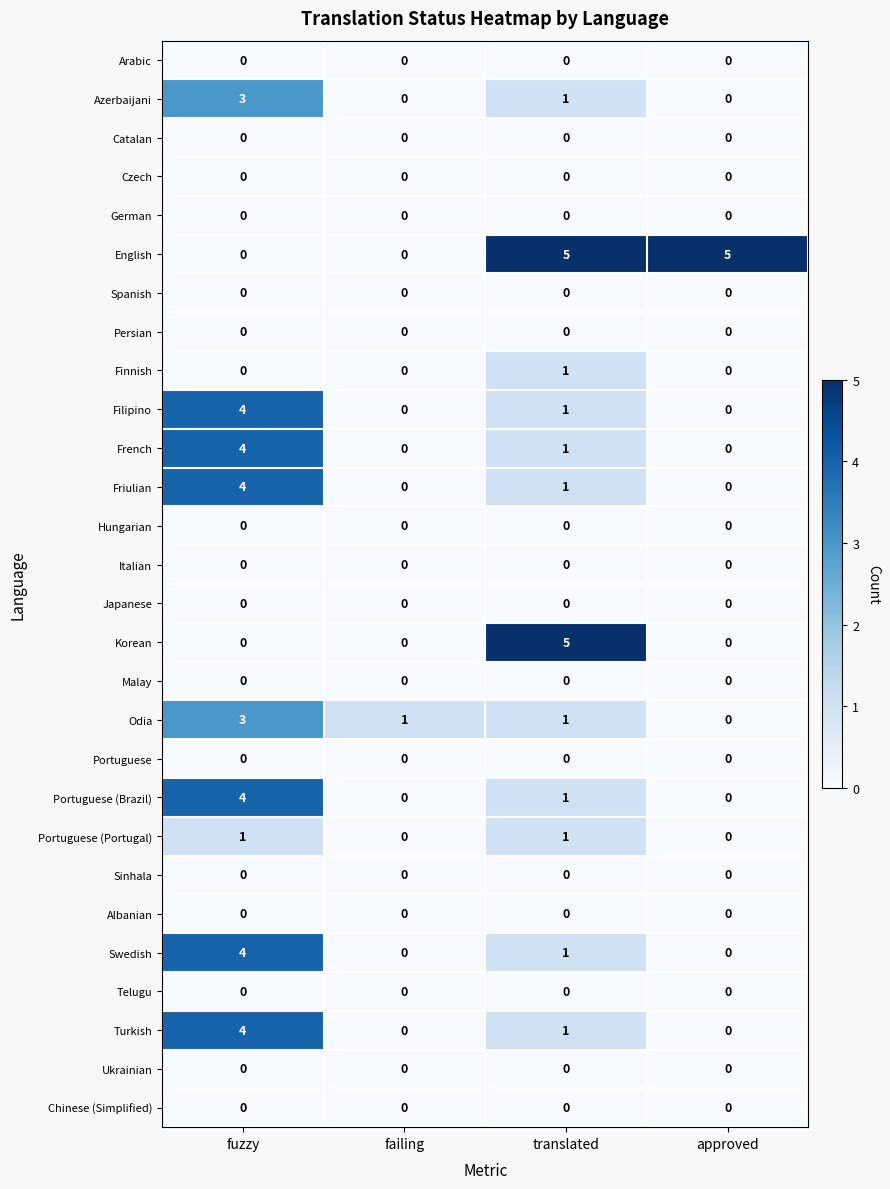

Between fuzzy and approved, which series saw the biggest shift?

English